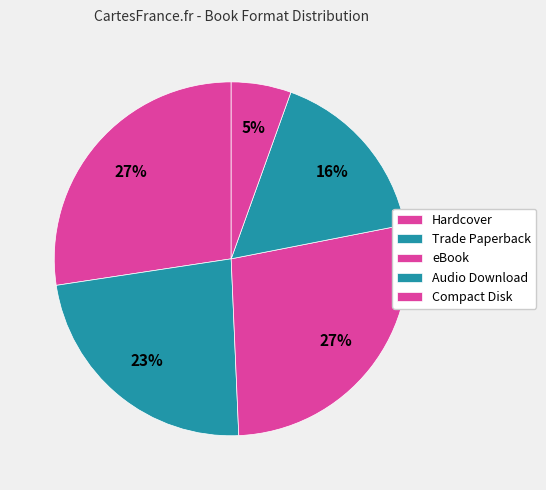

Does any single category account for the majority?

No